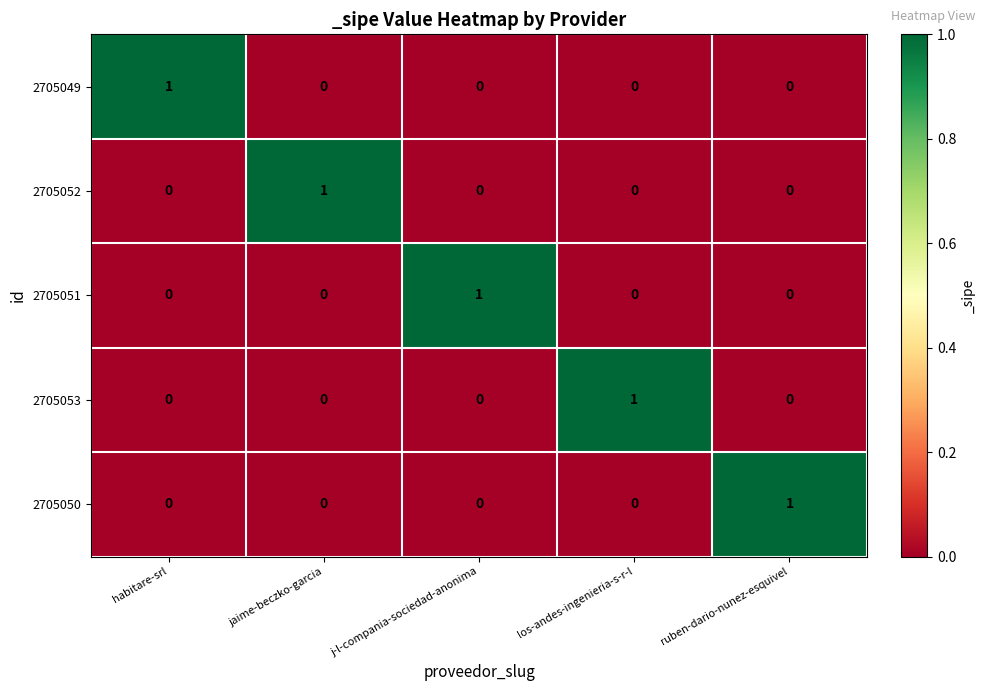

What is the difference between the highest and lowest values at los-andes-ingenieria-s-r-l?

1